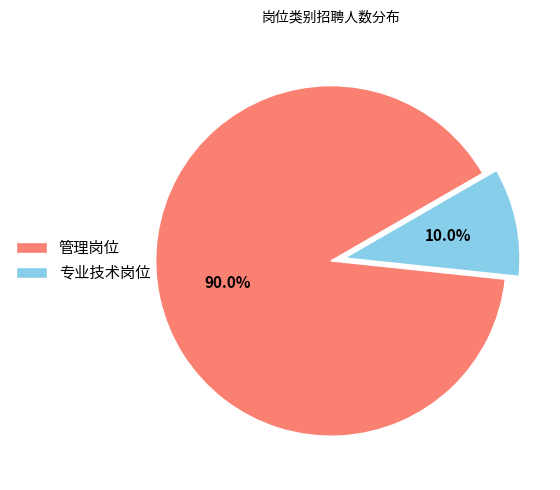

What portion of the pie excludes 专业技术岗位?

90.0%